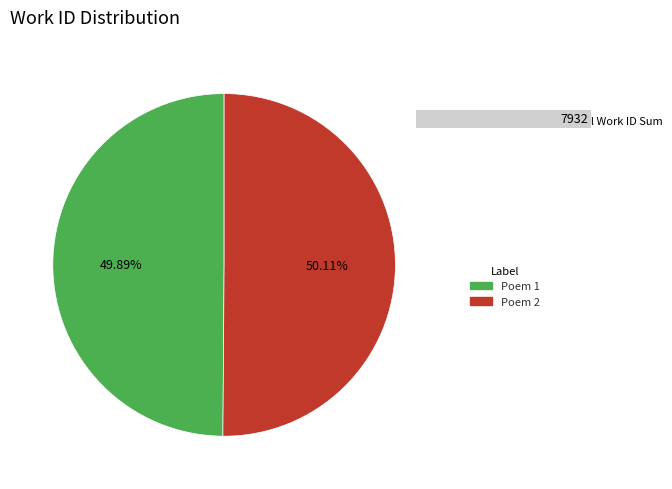

Is it true that O Soul Seraphick, teach us how we may is 50% of the pie?

True